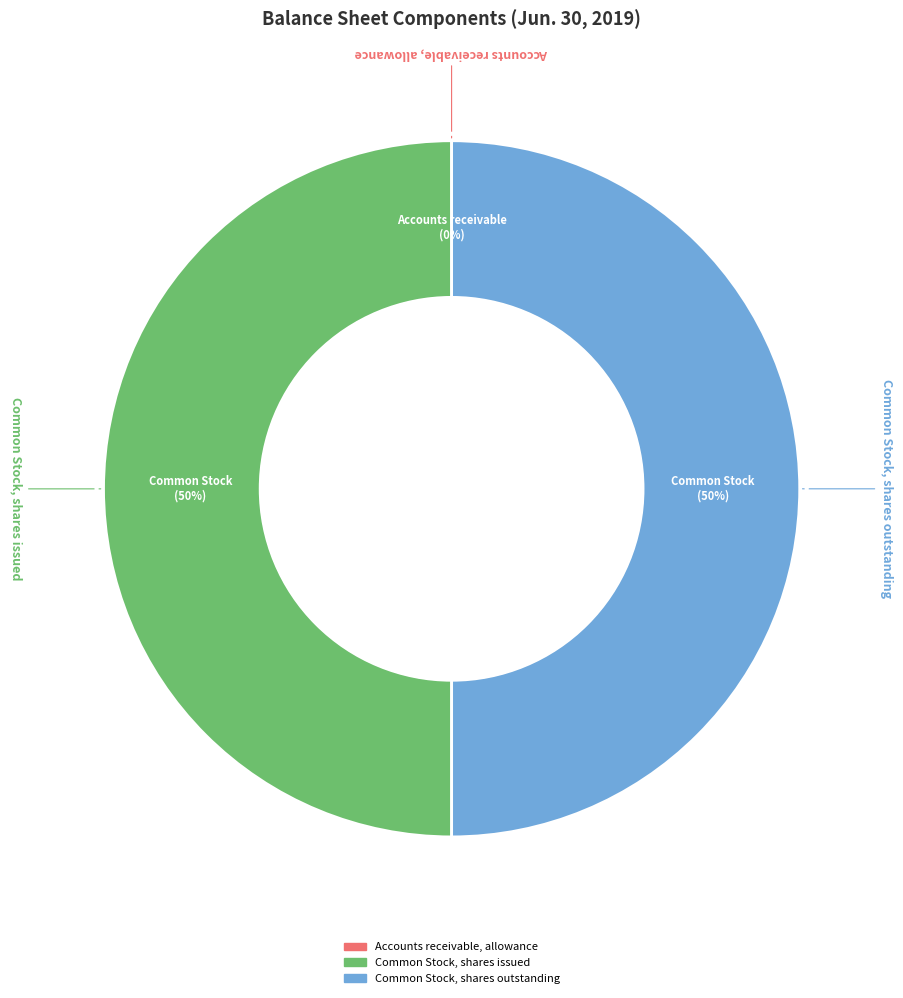

Is it true that Common Stock, shares outstanding is 50% of the pie?

True